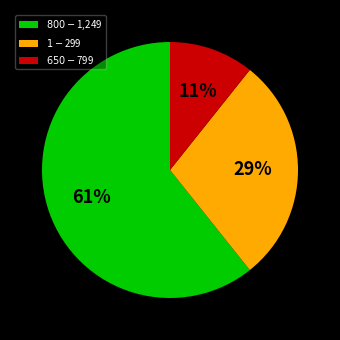

To the nearest percent, what is the average slice percentage?

33%